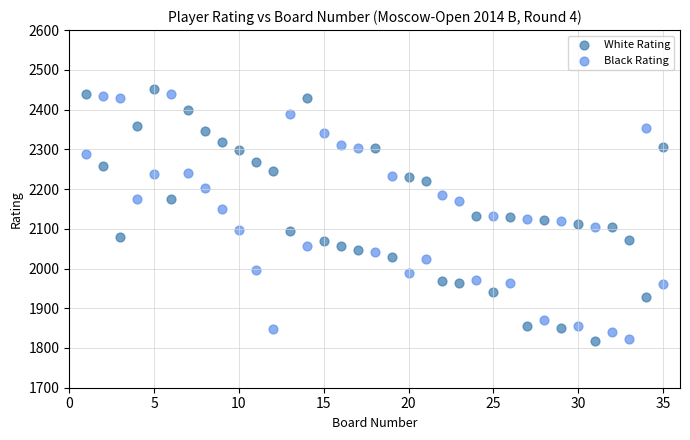

Across all data points, what is the range of Y values (max minus min)?

635